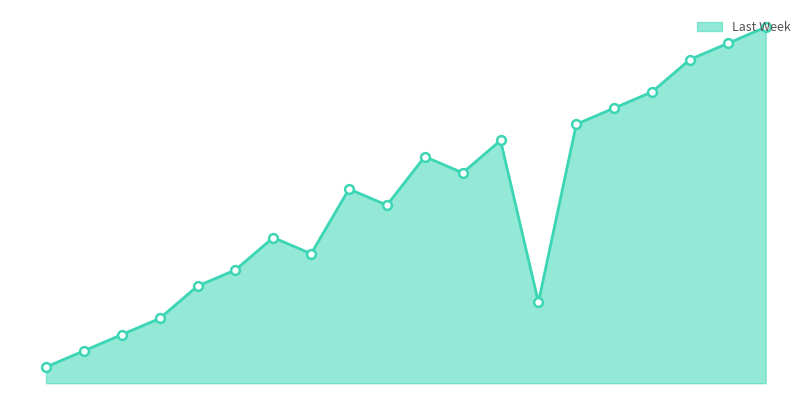

Does the chart have visible grid lines?

No